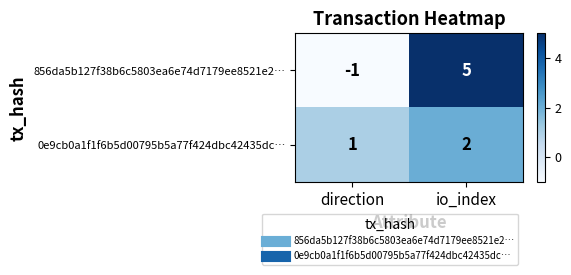

What is the greatest value displayed?

5